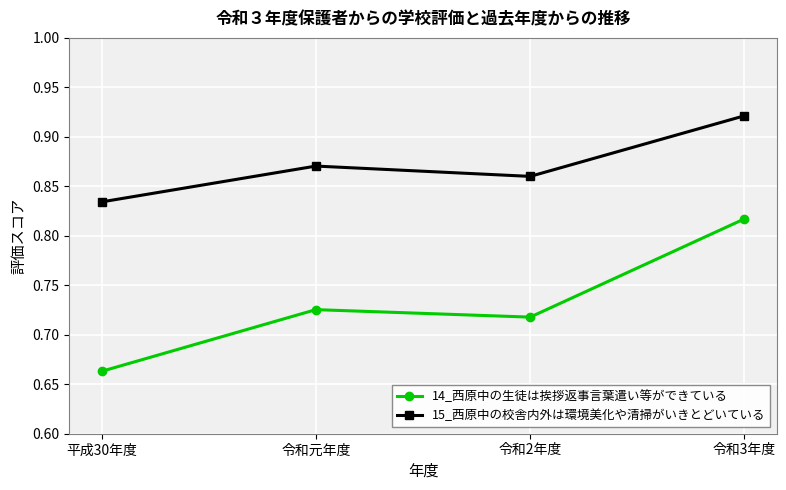

What are all the series names shown in the legend?

14_西原中の生徒は挨拶返事言葉遣い等ができている, 15_西原中の校舎内外は環境美化や清掃がいきとどいている